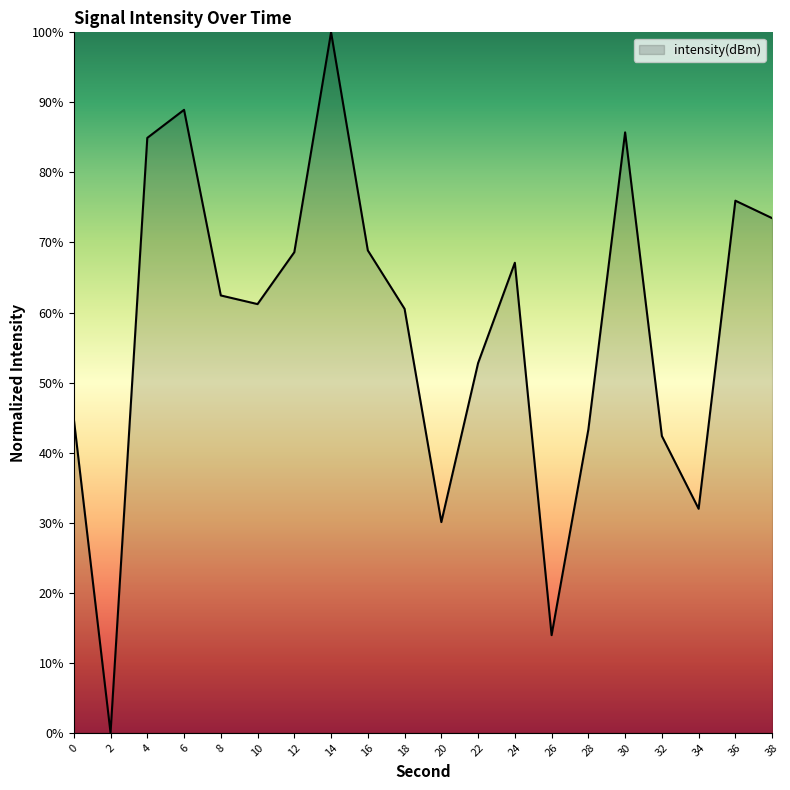

Which label corresponds to the largest value in the chart?

14